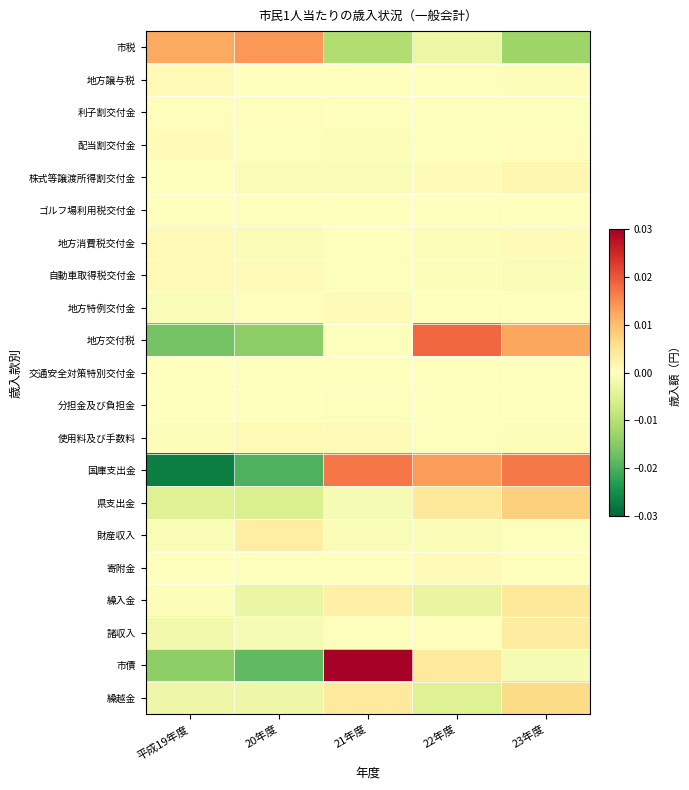

At 平成19年度, list the series in order from largest to smallest.

市税, 地方消費税交付金, 地方譲与税, 自動車取得税交付金, 配当割交付金, 利子割交付金, 分担金及び負担金, 交通安全対策特別交付金, ゴルフ場利用税交付金, 株式等譲渡所得割交付金, 寄附金, 繰入金, 使用料及び手数料, 地方特例交付金, 財産収入, 諸収入, 繰越金, 県支出金, 市債, 地方交付税, 国庫支出金